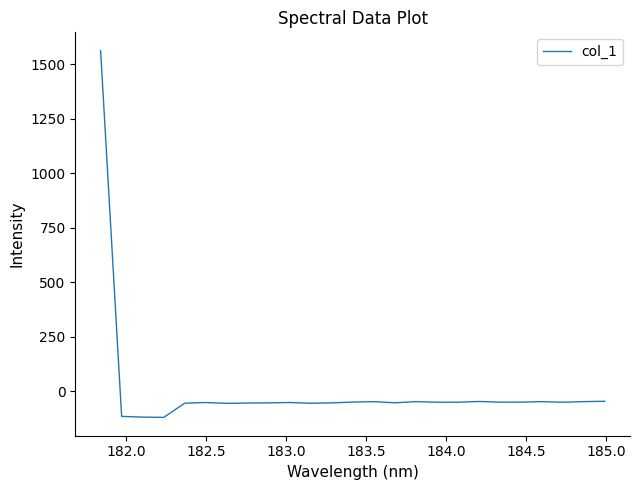

What is the average value?

4.7